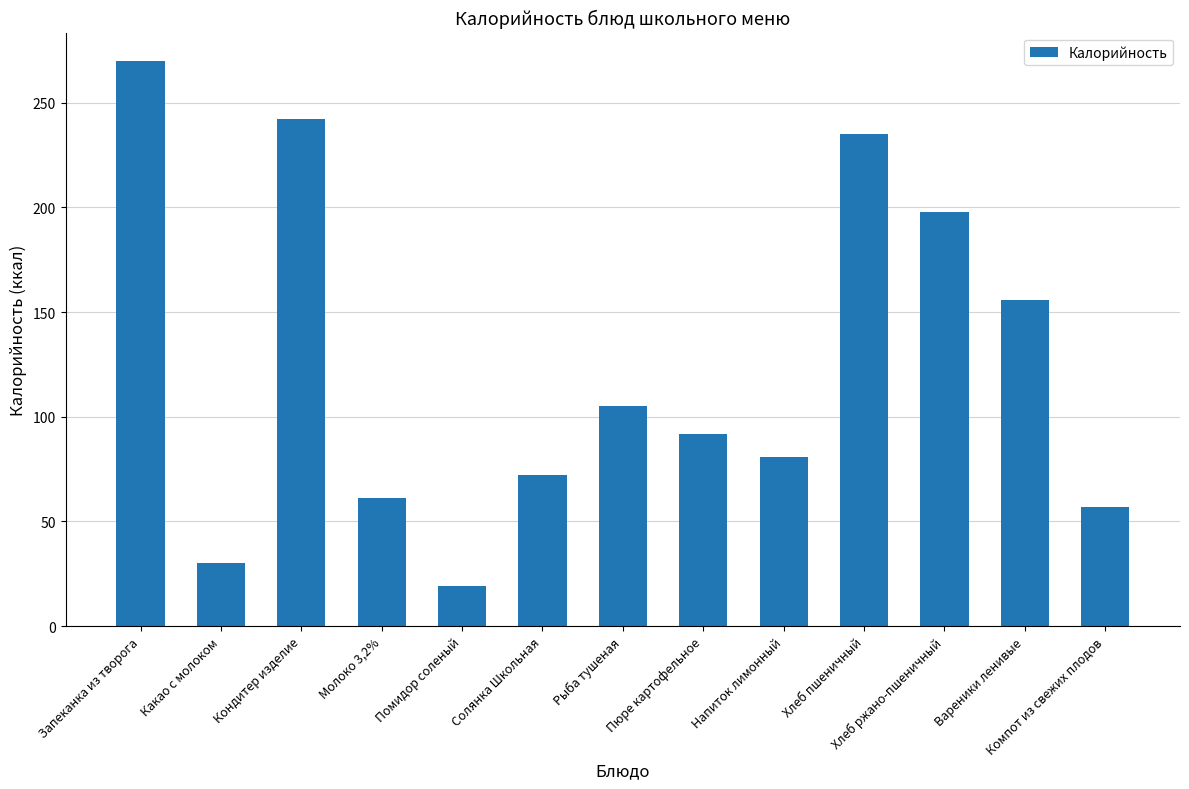

Rank the categories by value from lowest to highest.

Помидор соленый, Какао с молоком, Компот из свежих плодов, Молоко 3,2%, Солянка Школьная, Напиток лимонный, Пюре картофельное, Рыба тушеная, Вареники ленивые, Хлеб ржано-пшеничный, Хлеб пшеничный, Кондитер изделие, Запеканка из творога